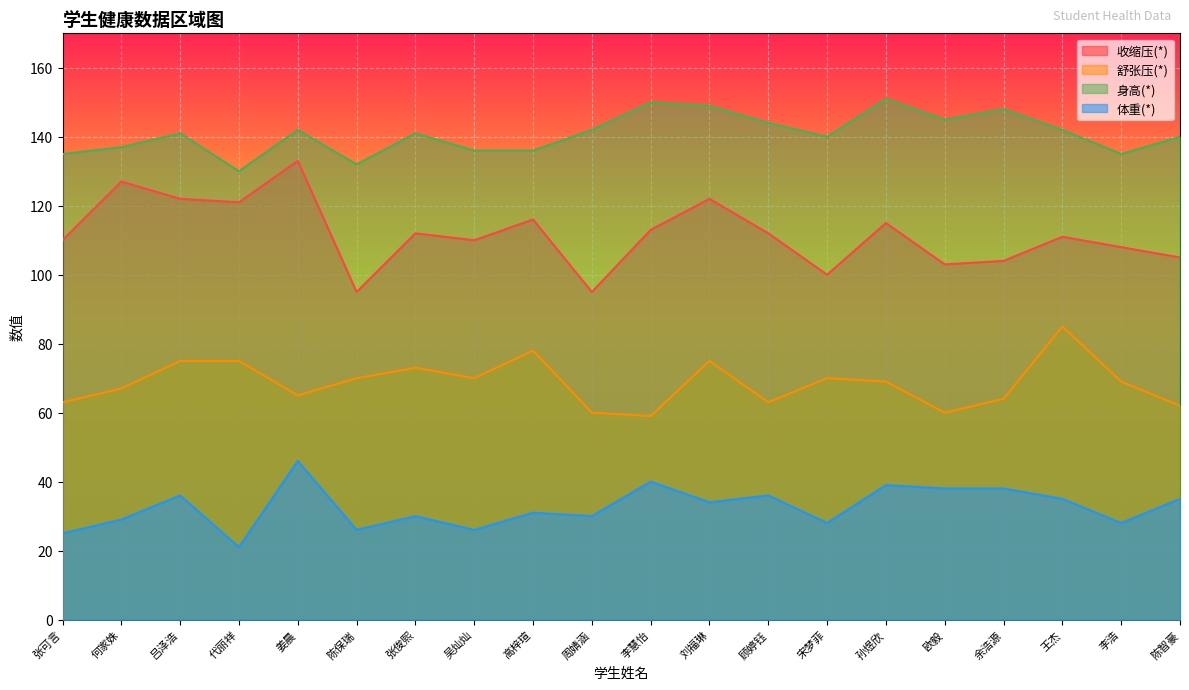

True or false: 身高(*) and 舒张压(*) cross at least once.

False